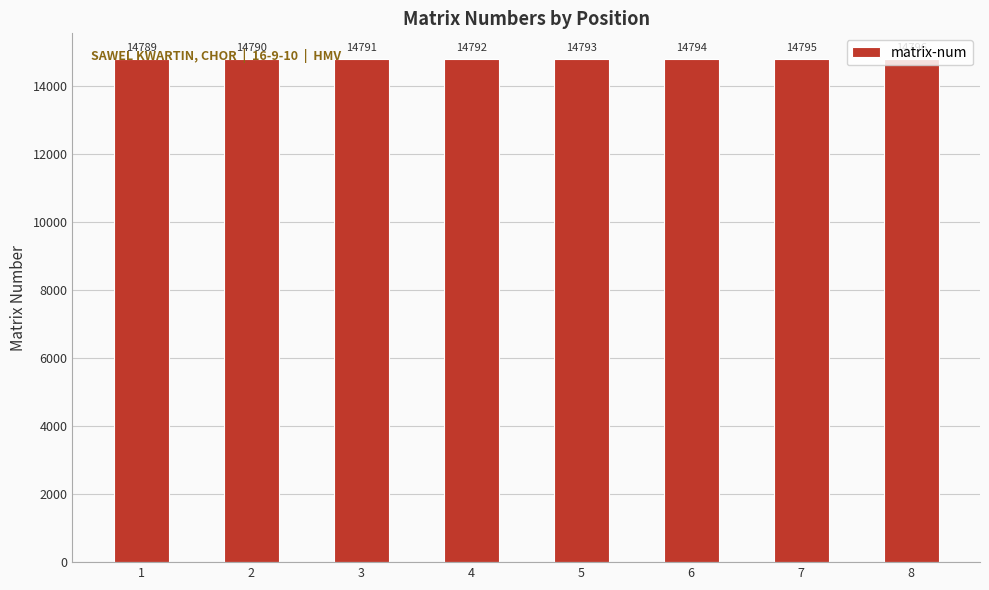

The chart shows a value of 14796 at 8. True or false?

True